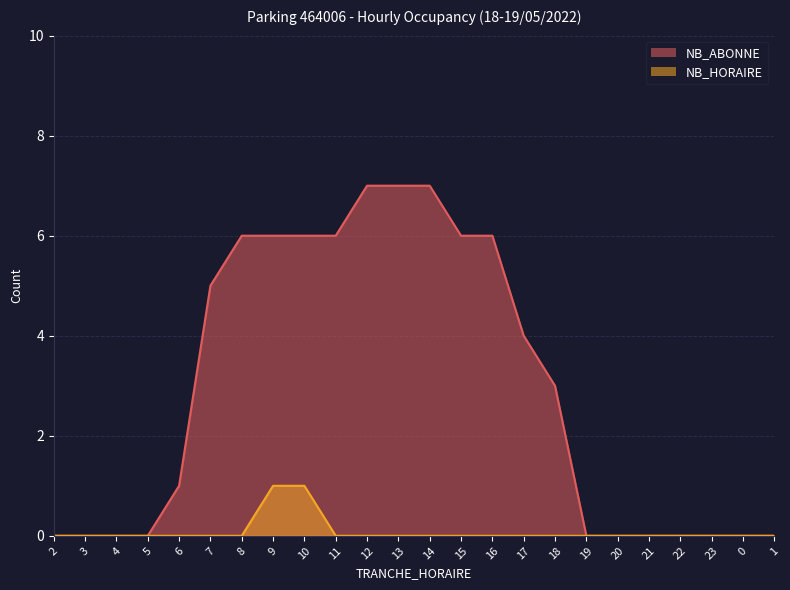

What is the label of the 1st point from the right?

1